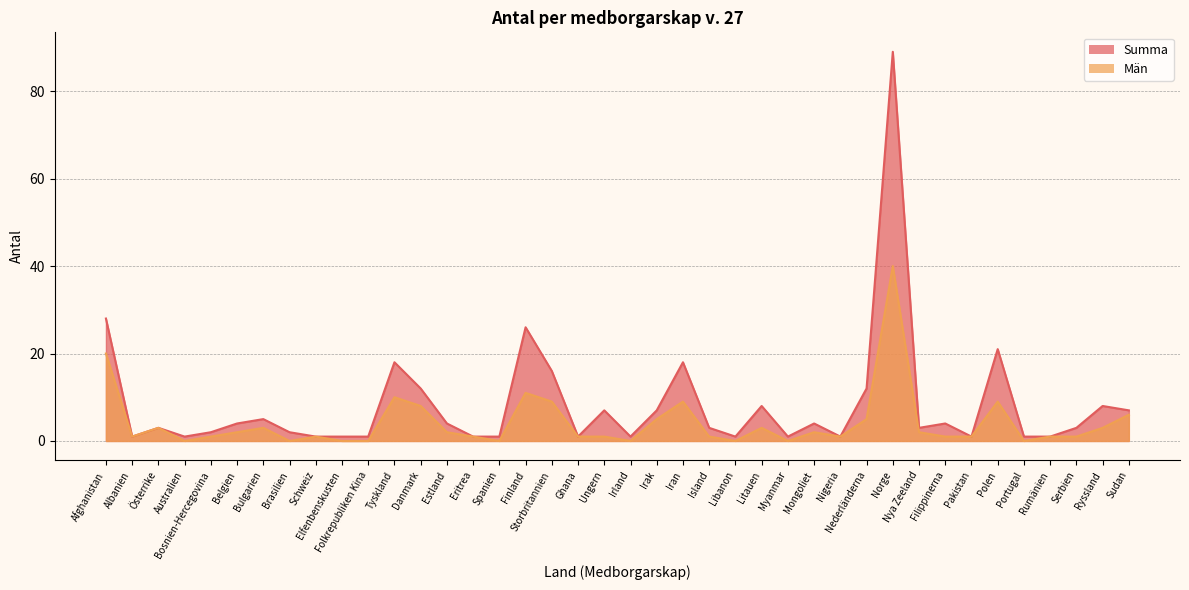

Where does the Summa series first go above 3?

Afghanistan